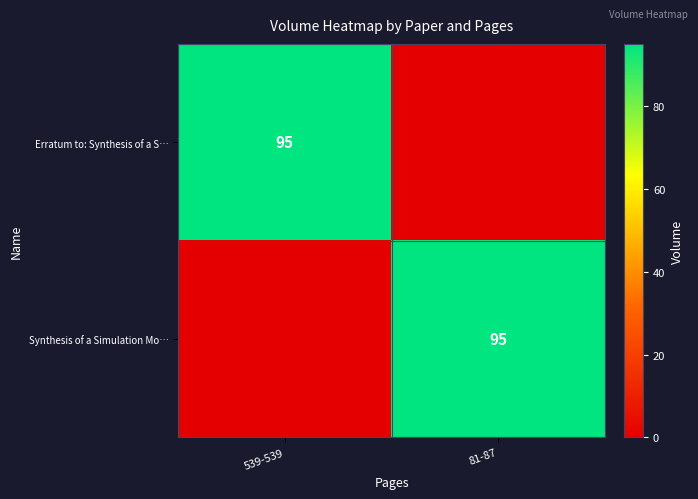

The value of Erratum to: Synthesis of a S… at 539-539 is 23. True or false?

False